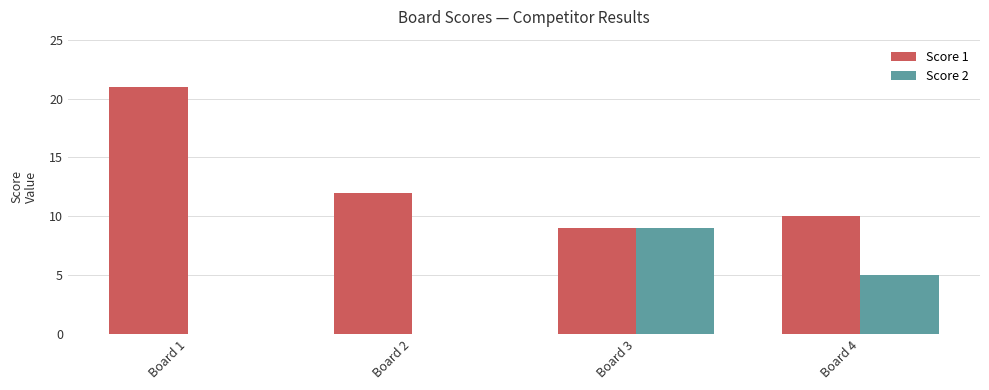

How many groups of bars are there?

4